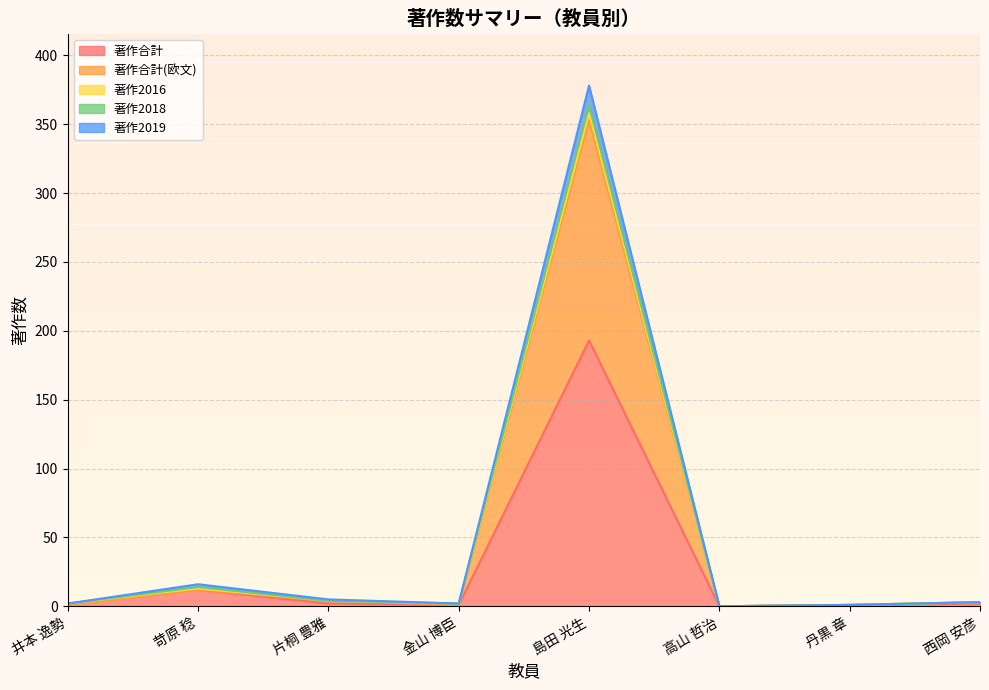

At which category is the sum across all series the highest?

島田 光生